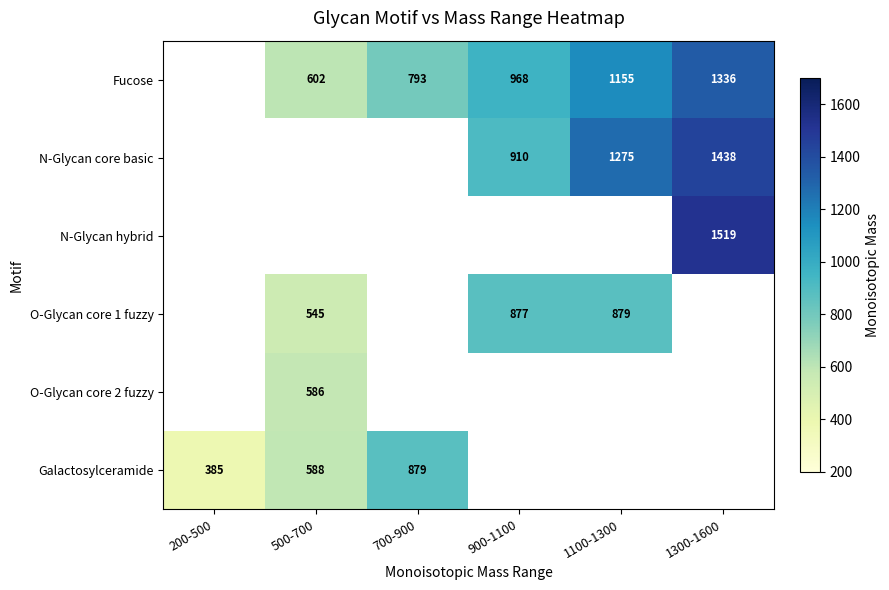

The value of O-Glycan core 1 fuzzy at 500-700 is 915.1. True or false?

False